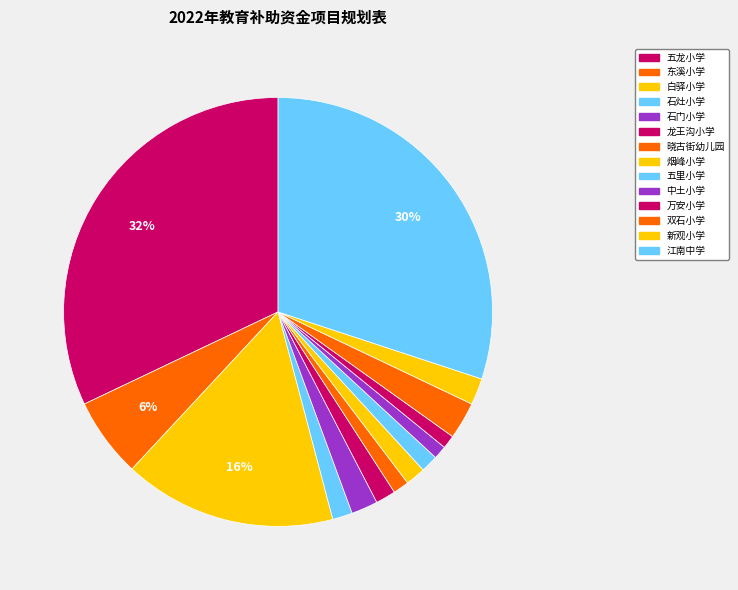

Combined, do 石灶小学 and 五龙小学 account for over 50%?

No